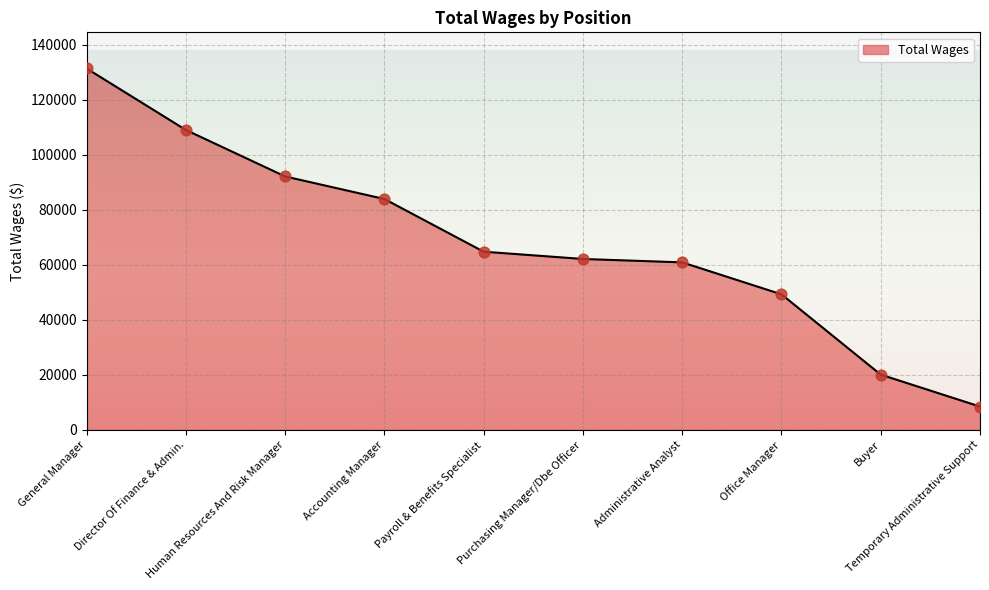

What is the change in value from Administrative Analyst to Temporary Administrative Support?

-52458